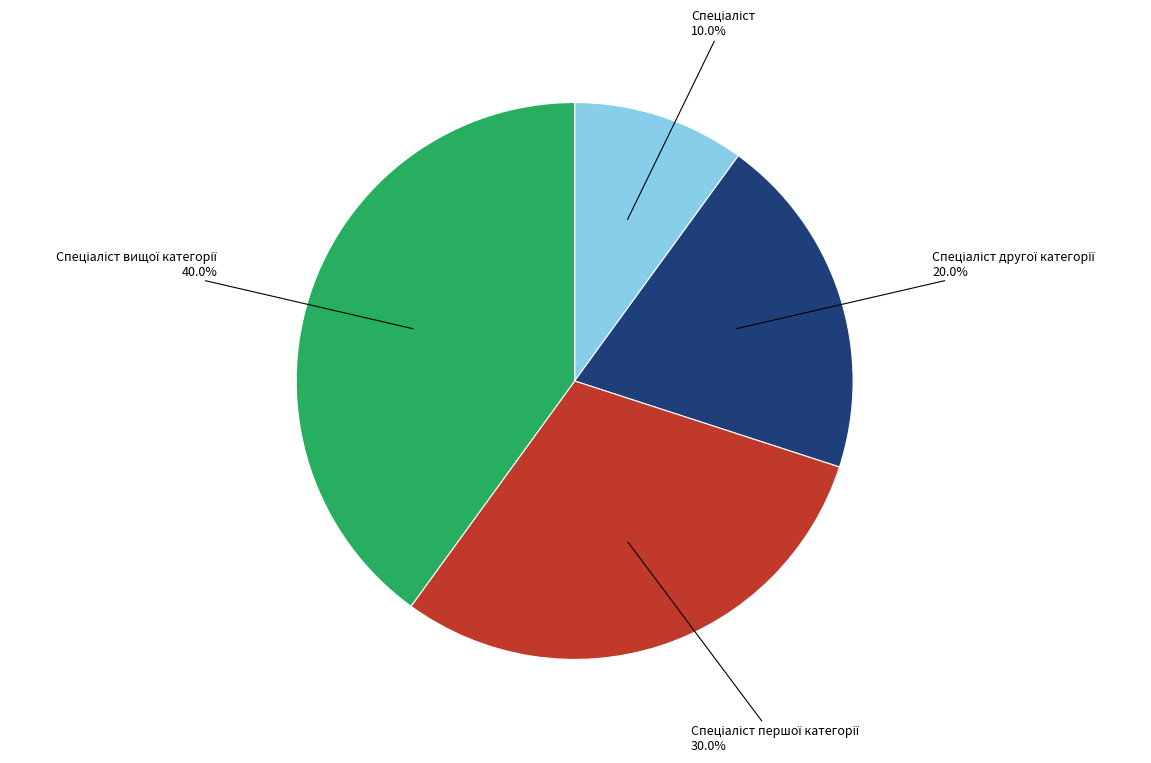

Is there a majority slice in this chart?

No